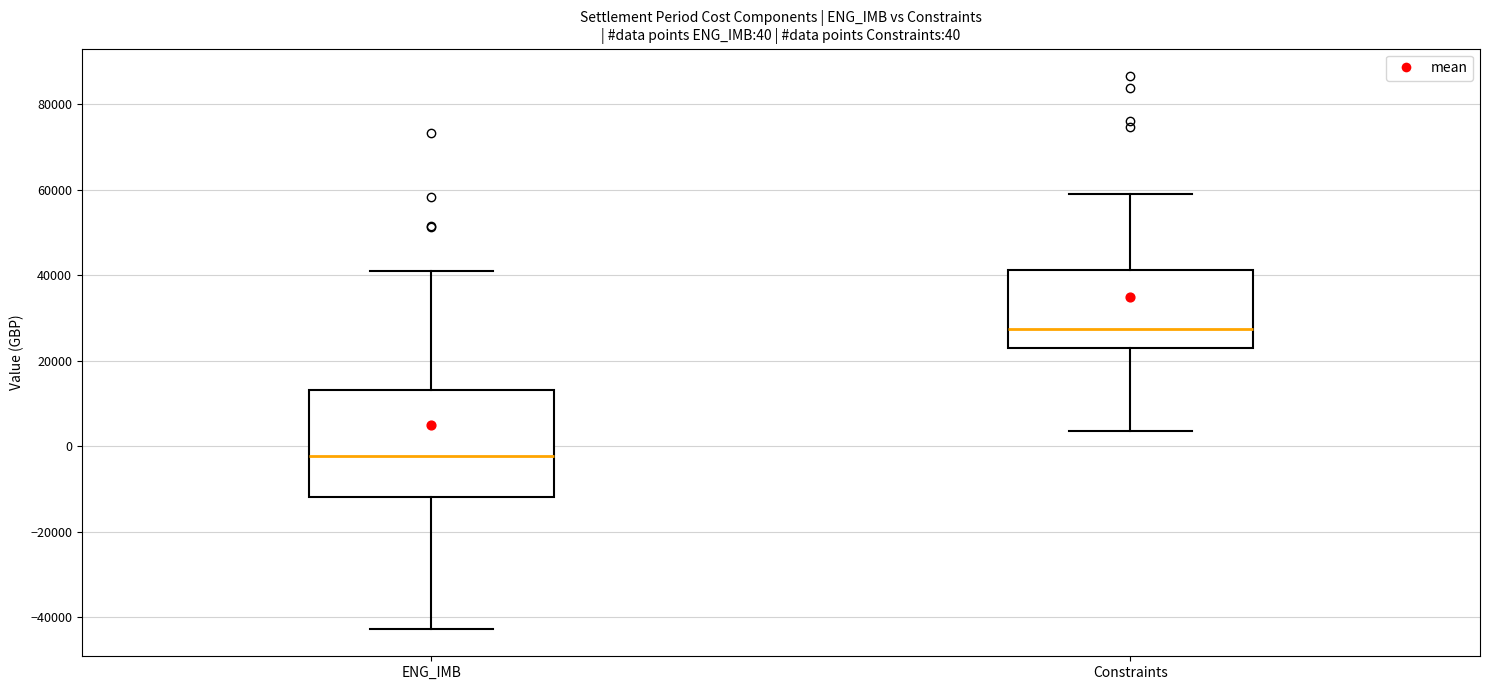

Which box has the lowest median line?

ENG_IMB